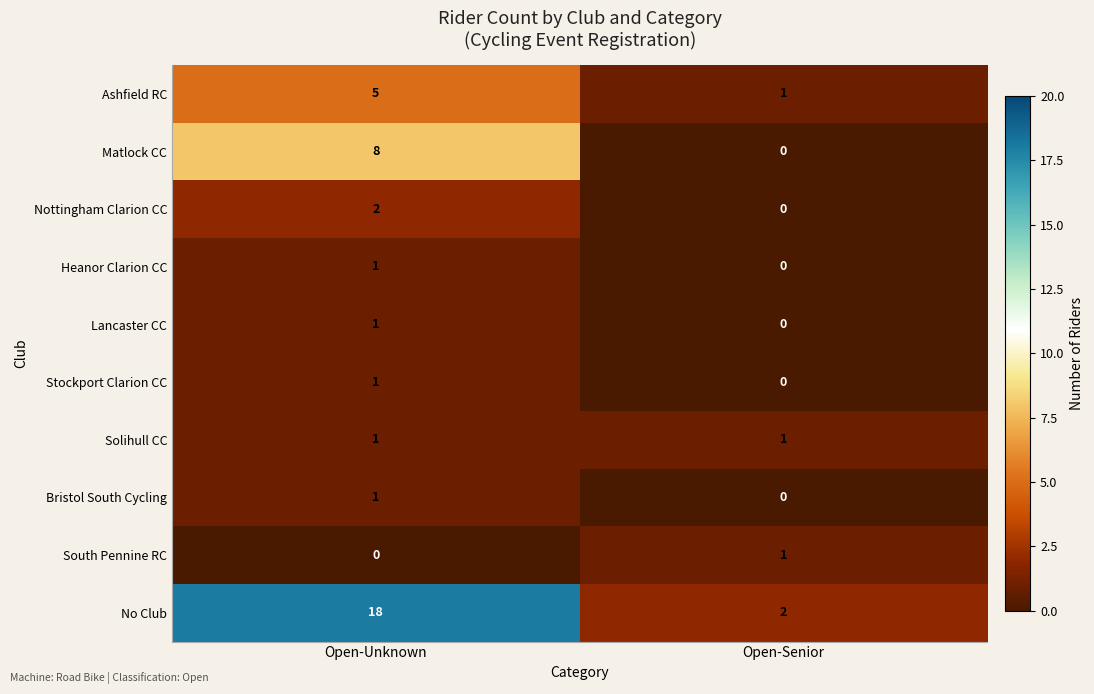

The value of Ashfield RC at Open-Unknown is 9. True or false?

False